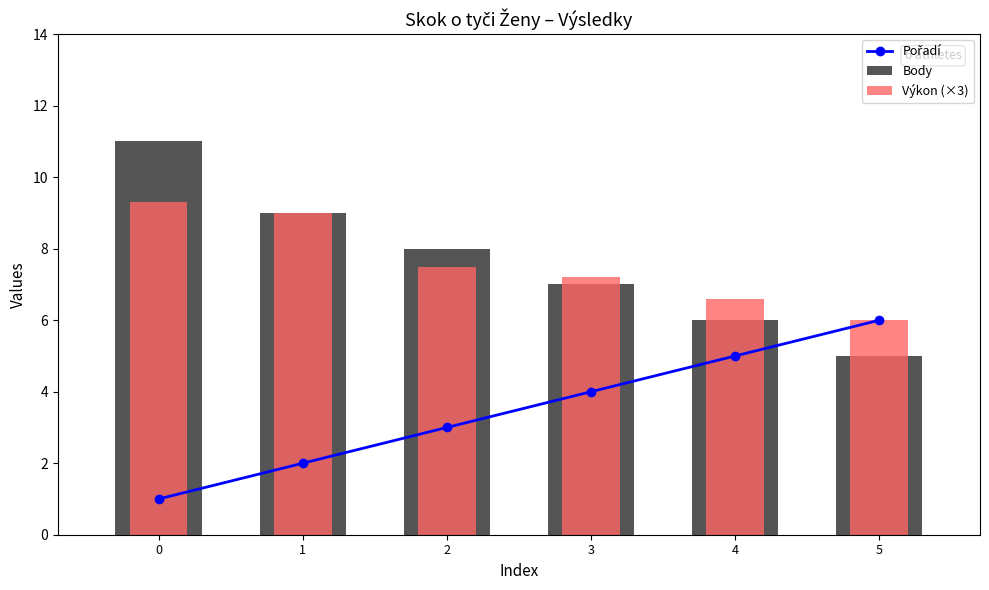

What is the approximate value of Pořadí at 3?

4.0